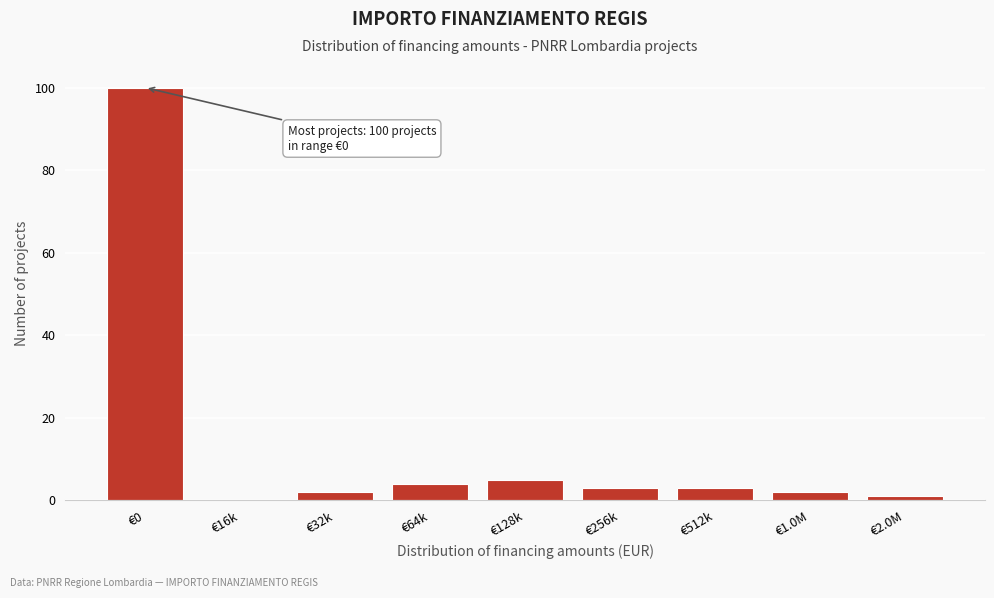

Reading left to right, extract all data points from this chart.

€0=100	€16k=0	€32k=2	€64k=4	€128k=5	€256k=3	€512k=3	€1.0M=2	€2.0M=1